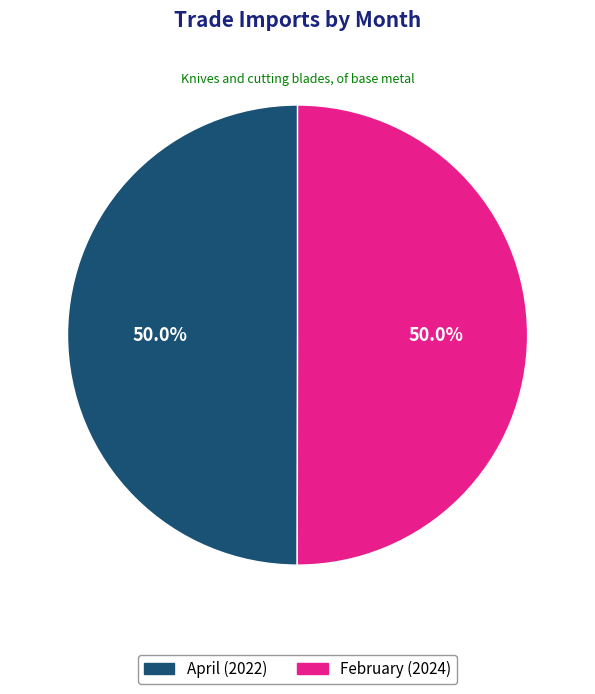

Is it true that February is 50% of the pie?

True